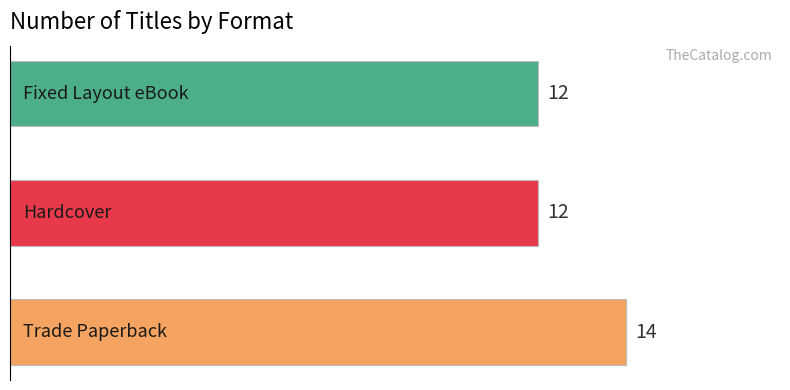

What is the sum of all values?

38